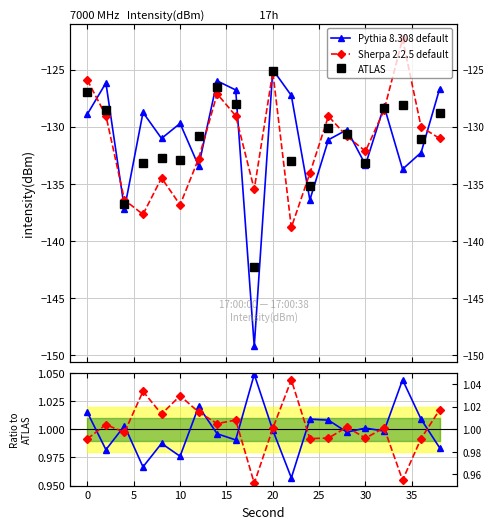

Does the chart have visible grid lines?

Yes